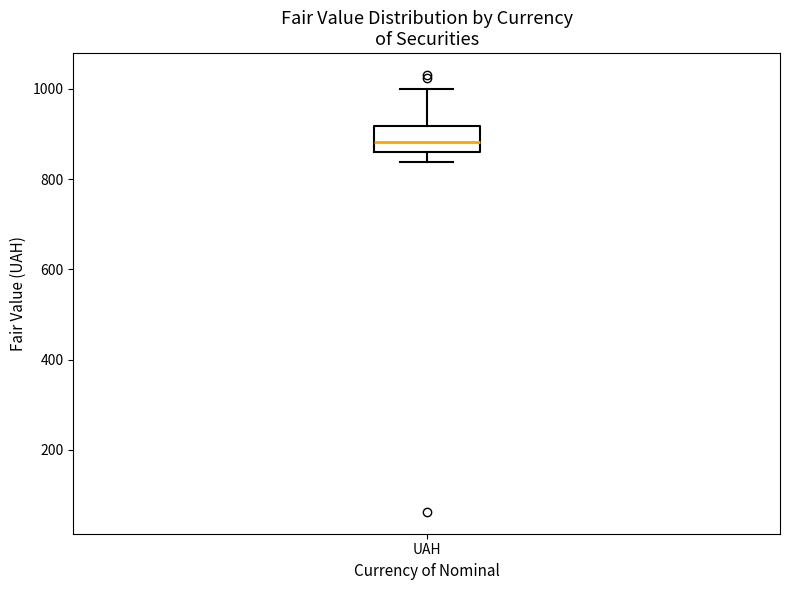

Where is the lower edge of the box for UAH on the y-axis? The values are not printed on the chart, so give them approximately, as read against the axis.

860